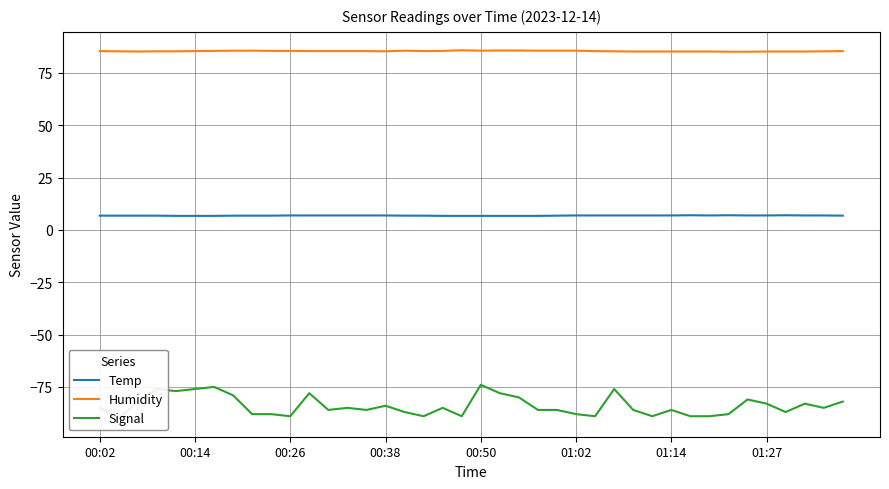

True or false: Humidity and Temp cross at least once.

False